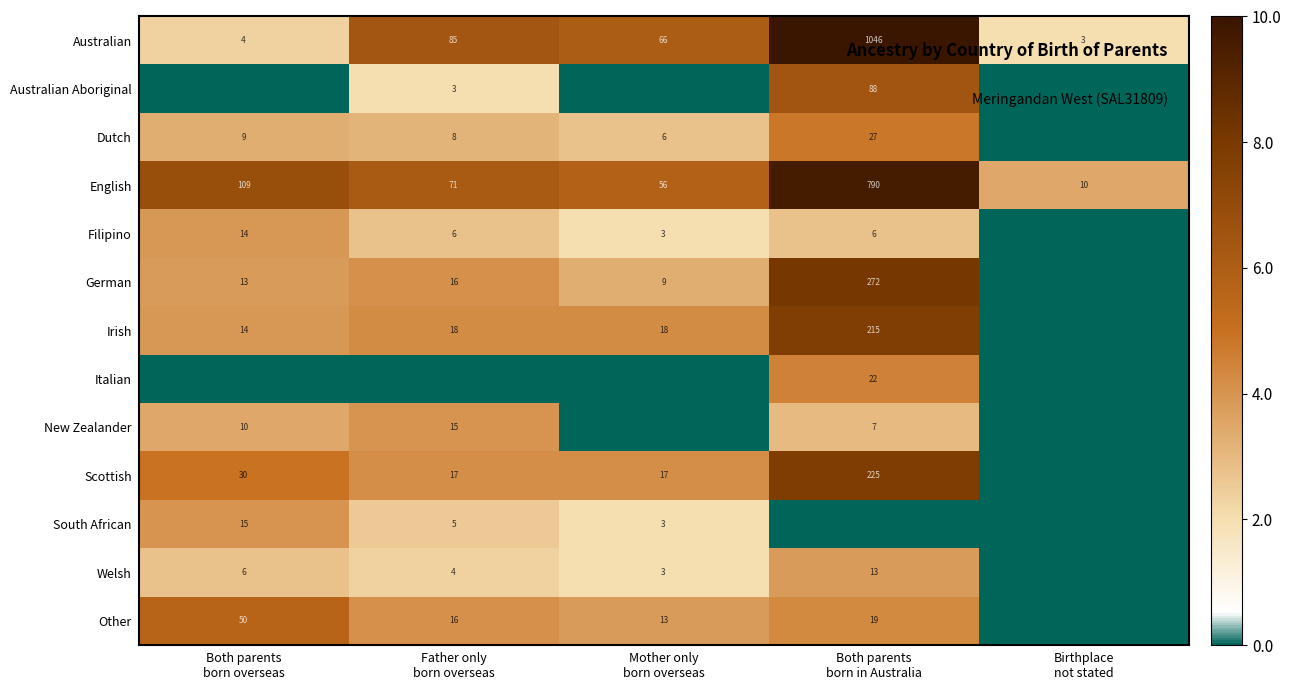

What is the average value of the Australian series?

241